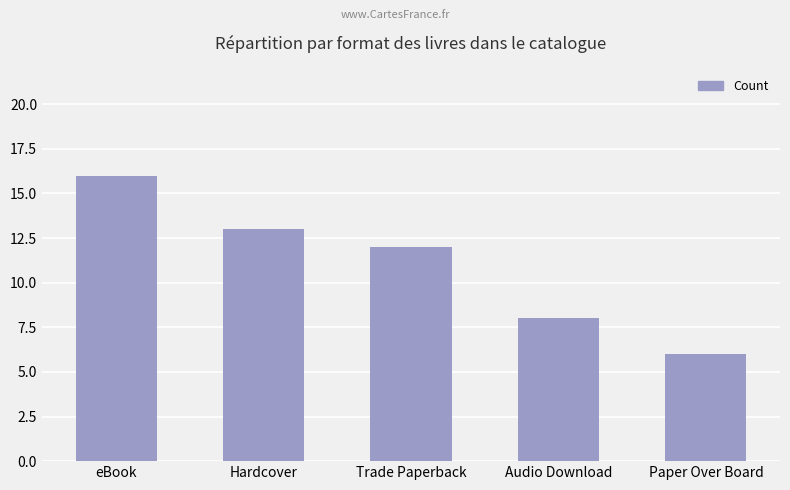

What is the ratio of the value at Audio Download to the value at Trade Paperback?

0.7